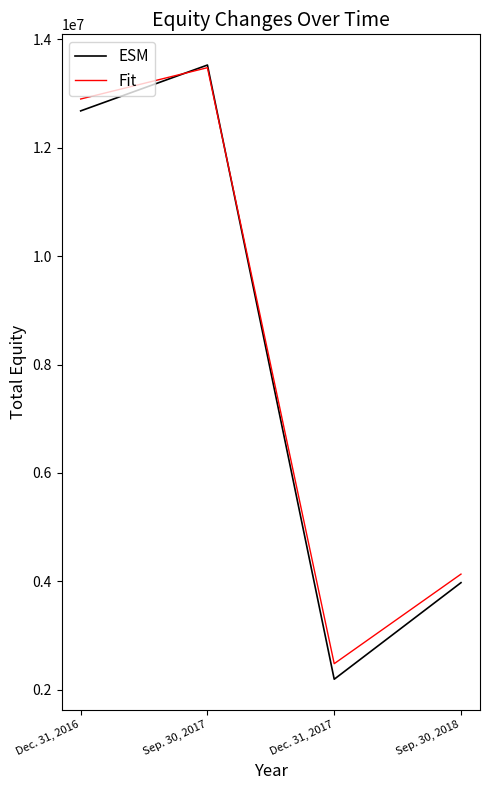

Does the chart display data point markers on the line(s)?

No